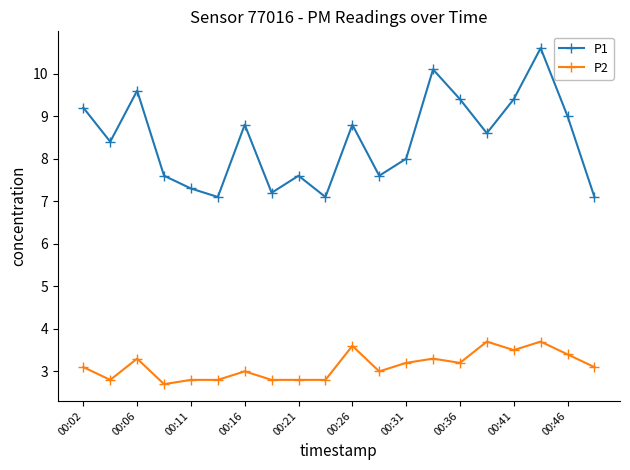

What is the maximum value for P1?

10.6